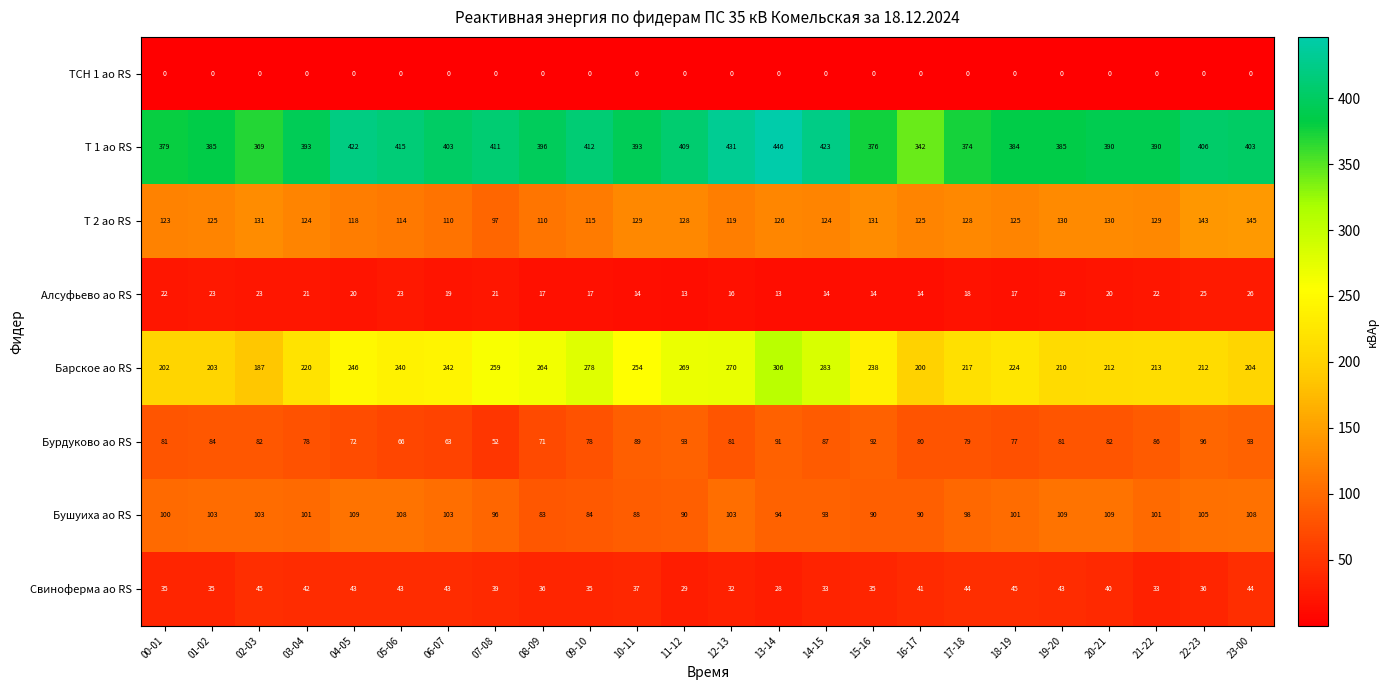

What is the difference between the Барское ао RS values at 04-05 and 14-15?

37